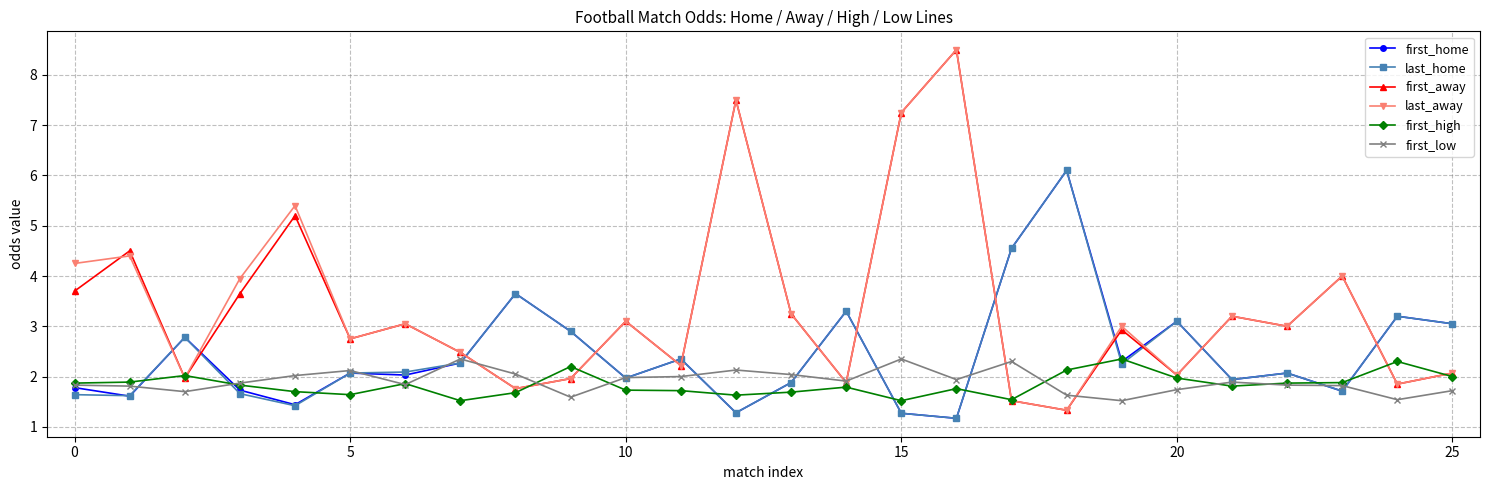

After their last crossing, which series has the higher values: last_home or first_high?

last_home